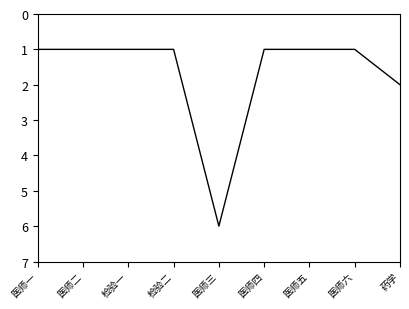

What is the average value?

2